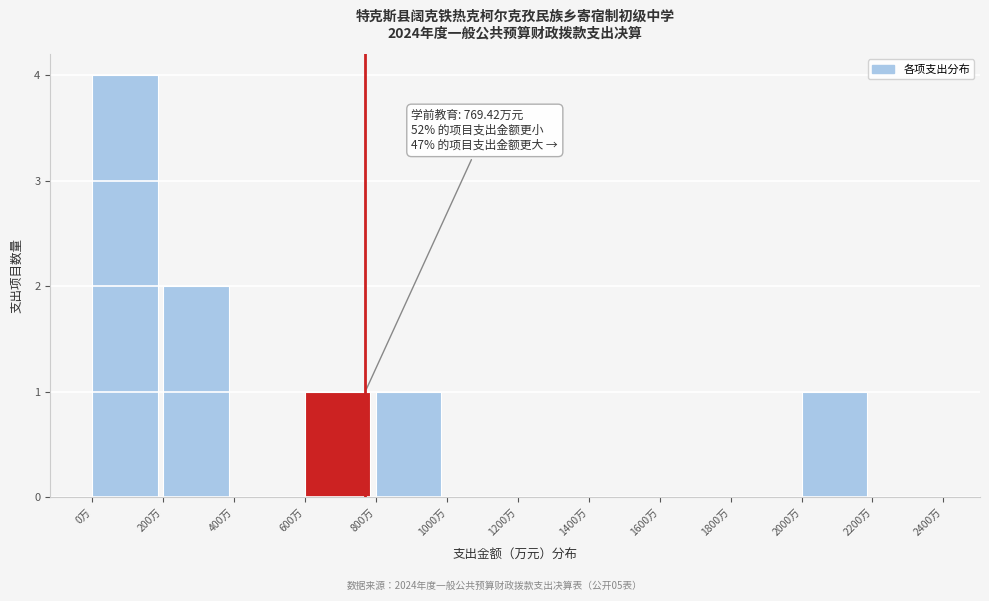

Which range on the x-axis has the tallest bar?

0 to 200